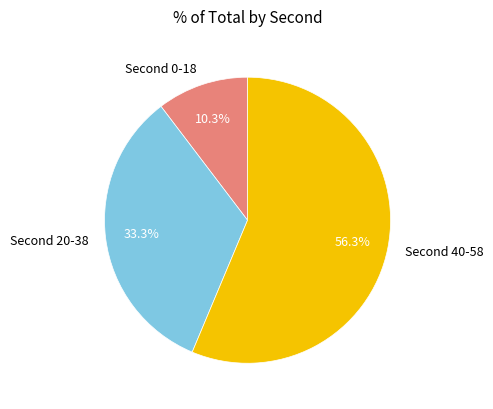

Which slice is the largest?

Second 40-58